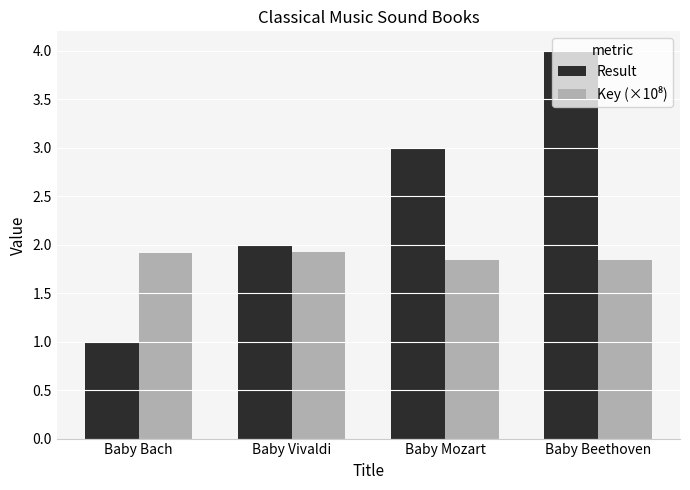

How many bars are there in each group?

2